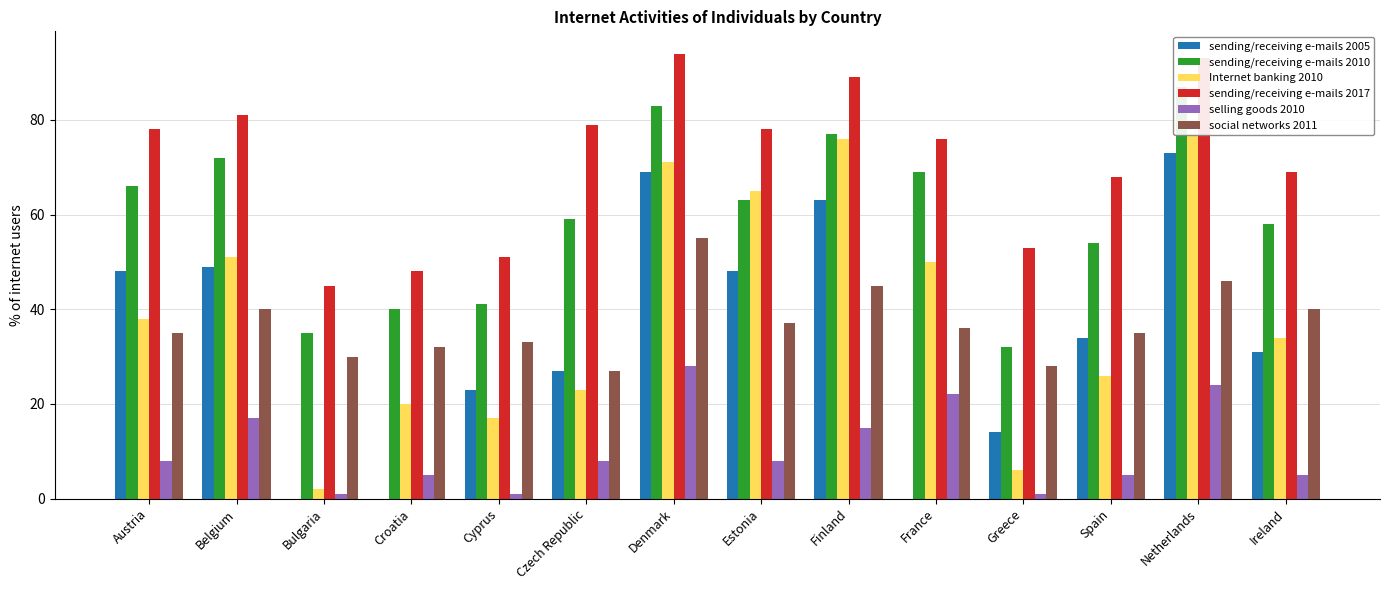

How many categories are shown in the chart?

14